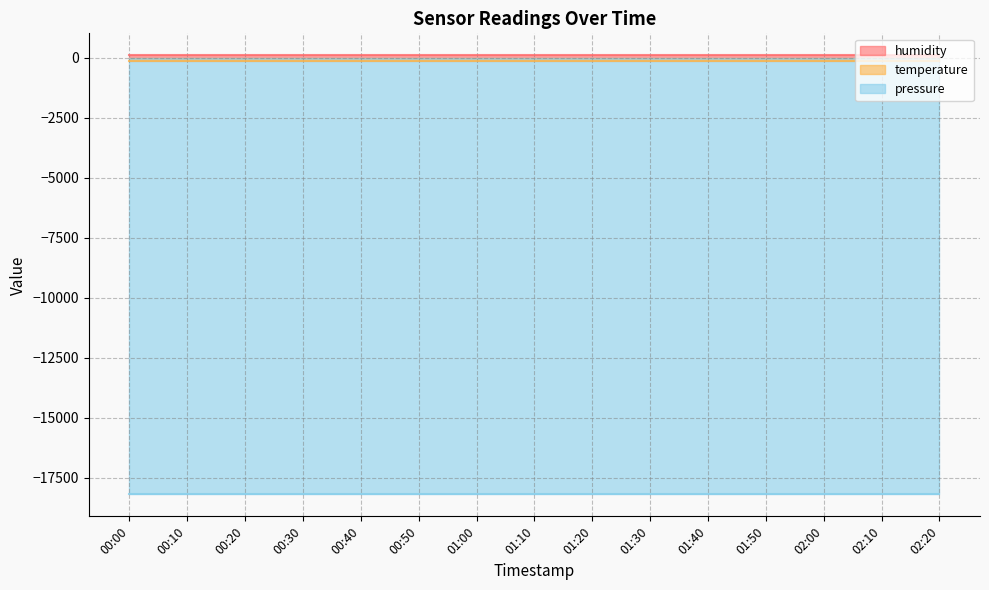

Reading left to right, what are all the values shown in this chart?

humidity: 100.0	100.0	100.0	100.0	100.0	100.0	100.0	100.0	100.0	100.0	100.0	100.0	100.0	100.0	100.0
temperature: -146.1	-146.1	-146.1	-146.1	-146.1	-146.1	-146.1	-146.1	-146.1	-146.1	-146.1	-146.1	-146.1	-146.1	-146.1
pressure: -18184.5	-18184.5	-18184.5	-18184.5	-18184.5	-18184.5	-18184.5	-18184.5	-18184.5	-18184.5	-18184.5	-18184.5	-18184.5	-18184.5	-18184.5